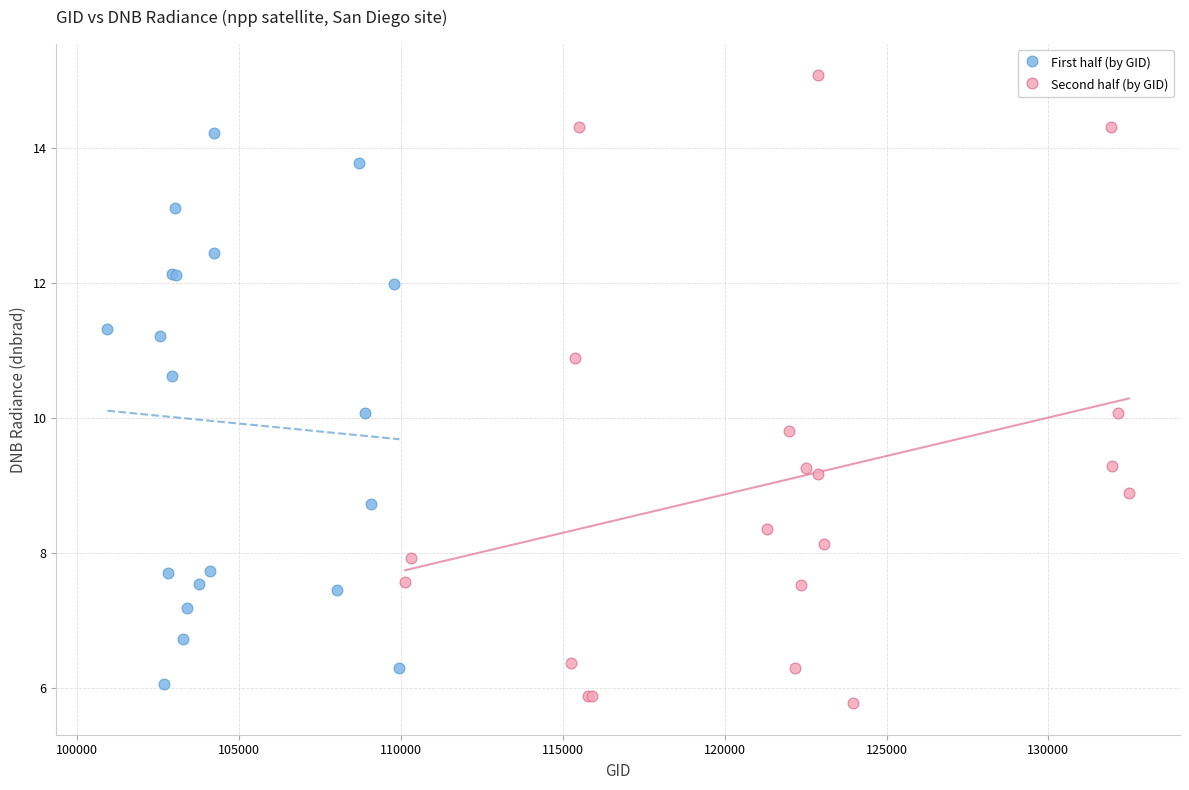

Which series has the largest Y range (max minus min)?

Second half (by GID)